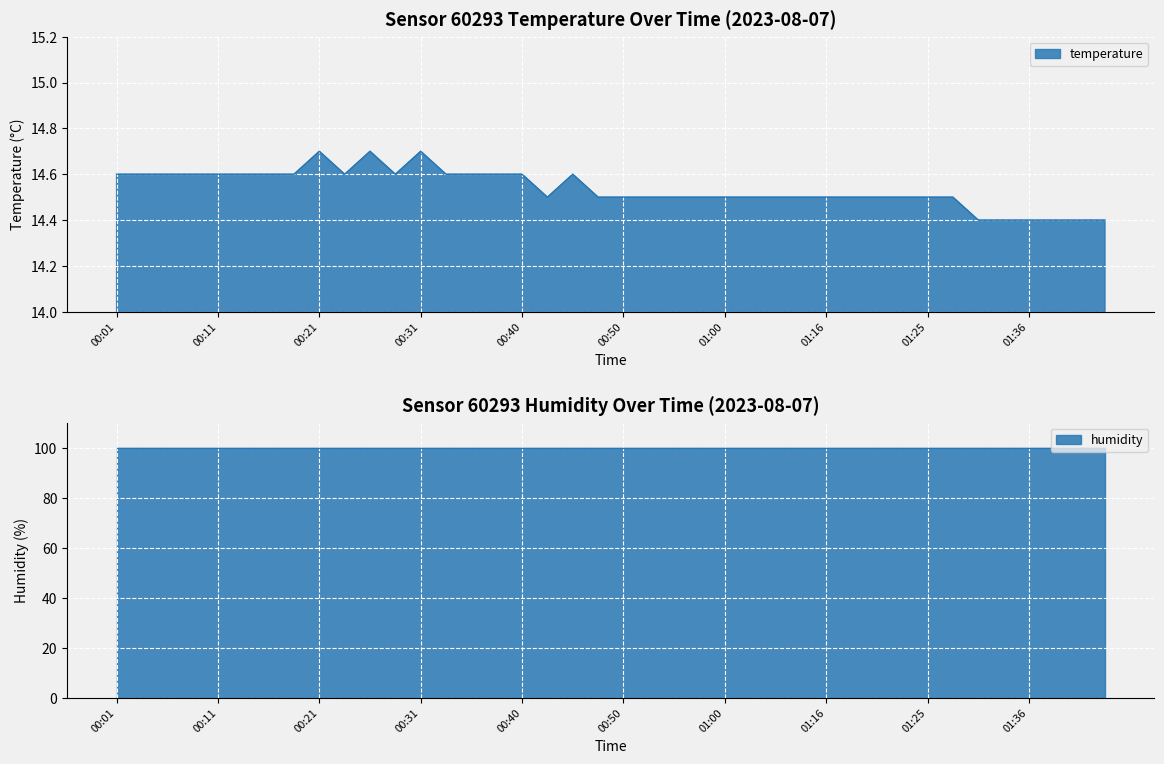

Reading right to left, extract all data points from this chart.

14.4	14.4	14.4	14.4	14.4	14.4	14.5	14.5	14.5	14.5	14.5	14.5	14.5	14.5	14.5	14.5	14.5	14.5	14.5	14.5	14.5	14.6	14.5	14.6	14.6	14.6	14.6	14.7	14.6	14.7	14.6	14.7	14.6	14.6	14.6	14.6	14.6	14.6	14.6	14.6